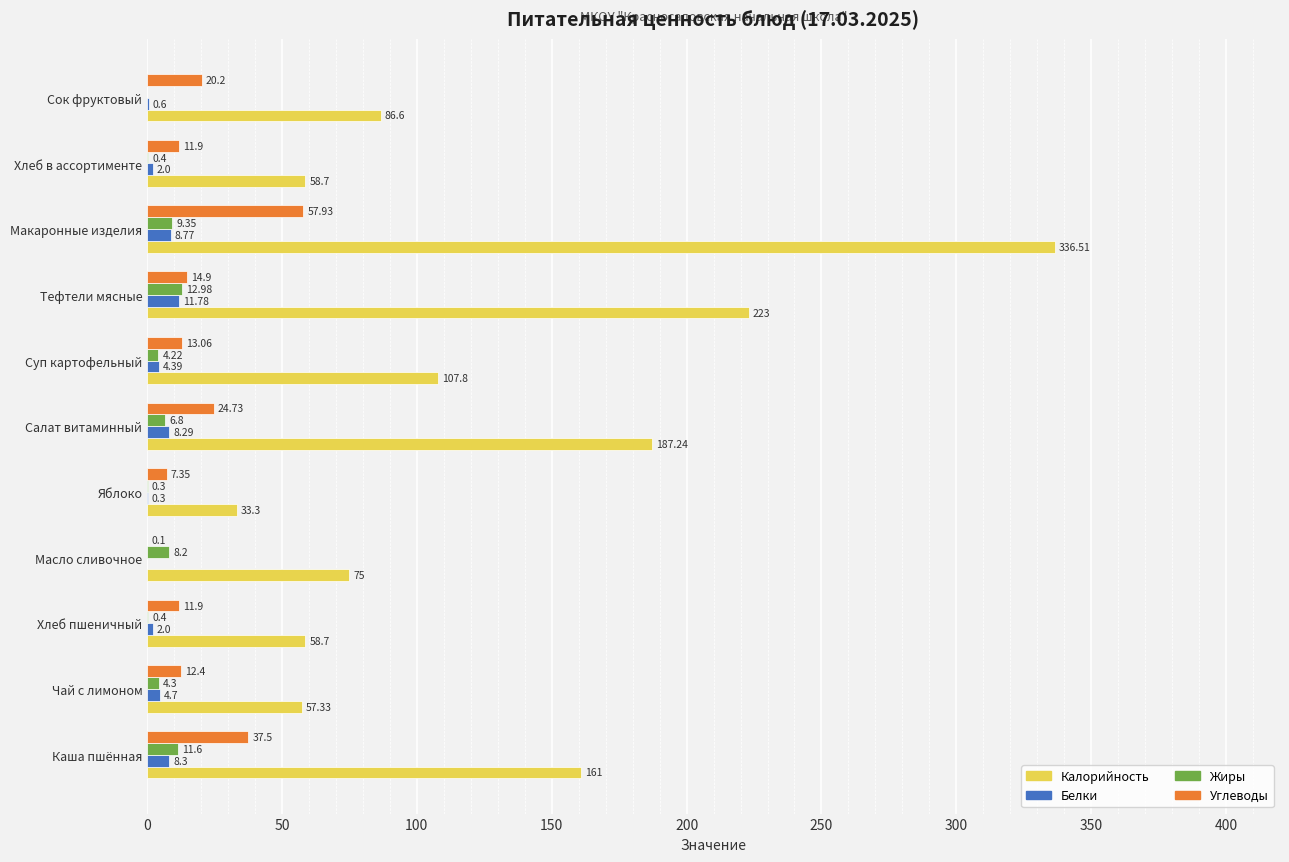

At which category is the sum across all series the highest?

Макаронные изделия